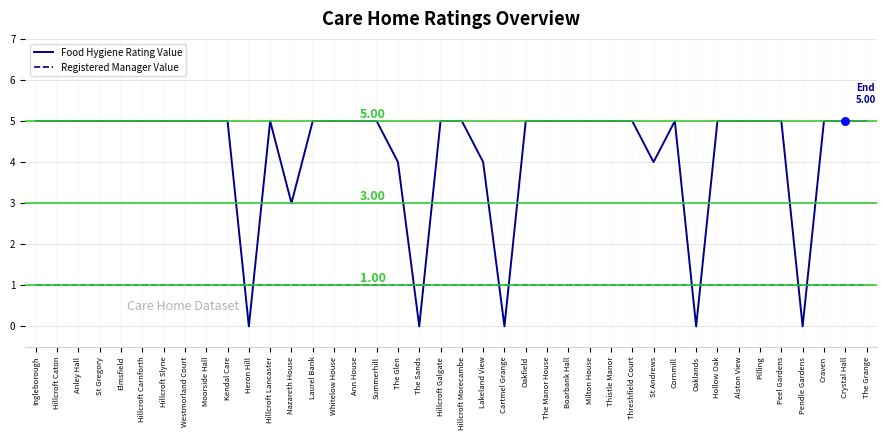

What is the spread (max minus min) of values at The Manor House?

4